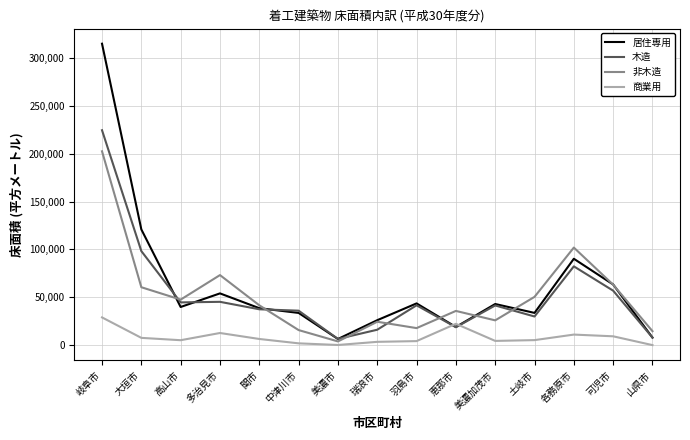

Where does the 木造 series first go above 41512?

岐阜市